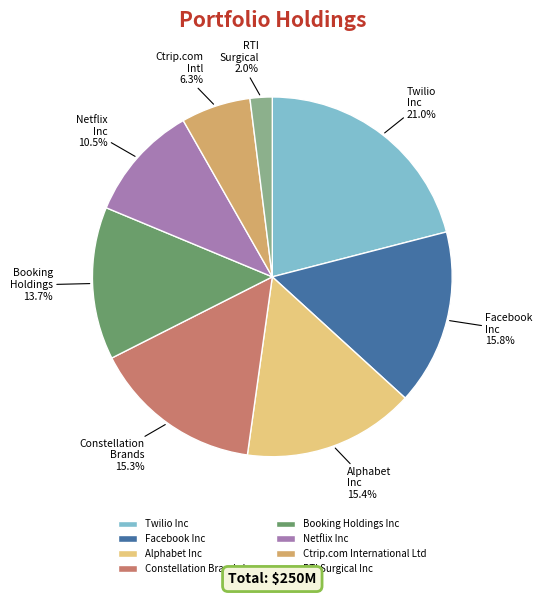

Is the sum of Ctrip.com International Ltd and Alphabet Inc greater than half?

No